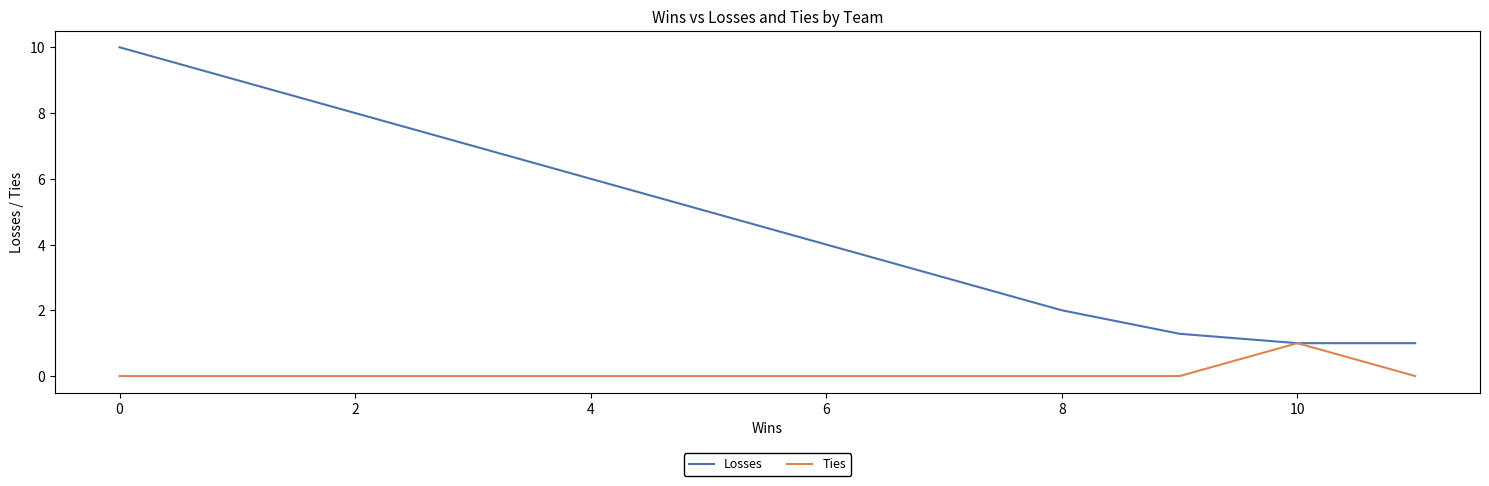

List the series in order of their peak value, highest first.

Losses, Ties